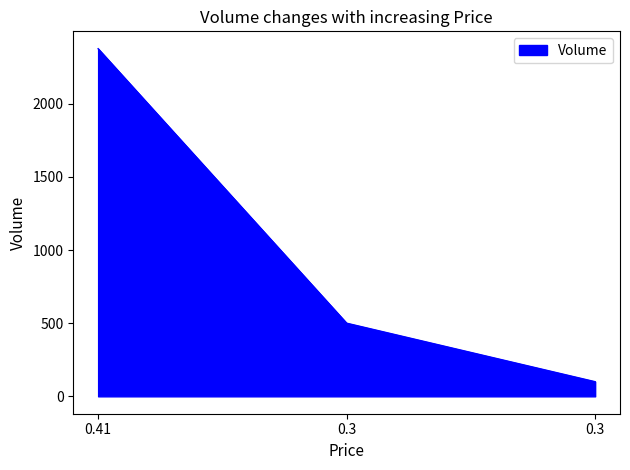

Reading left to right, what are all the values shown in this chart?

0.41=2376	0.3=500	0.3=100